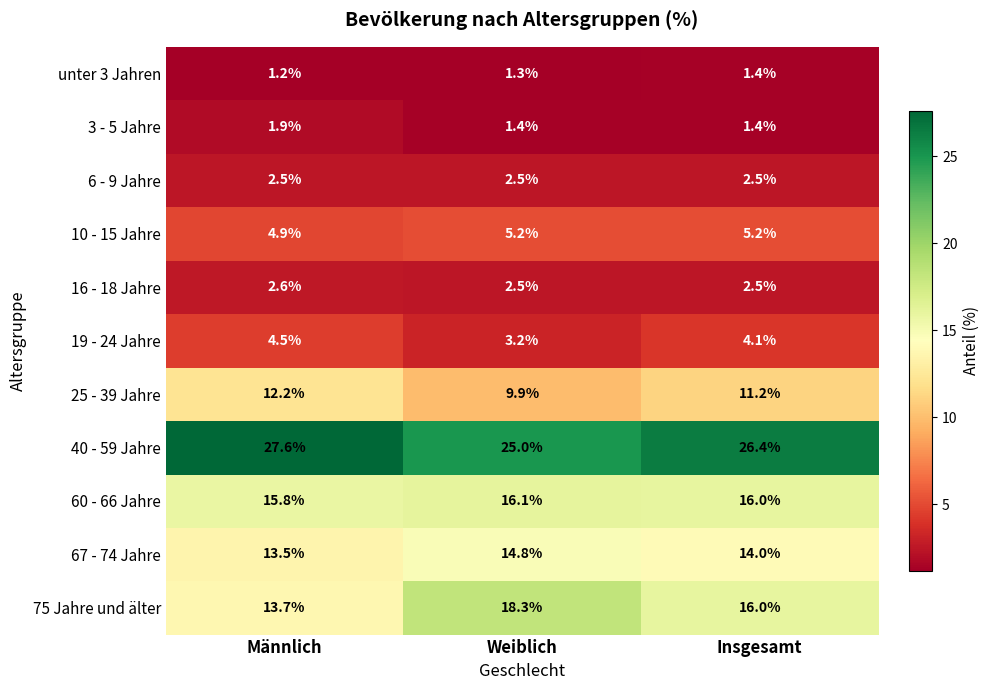

At which category is the sum across all series the highest?

Insgesamt